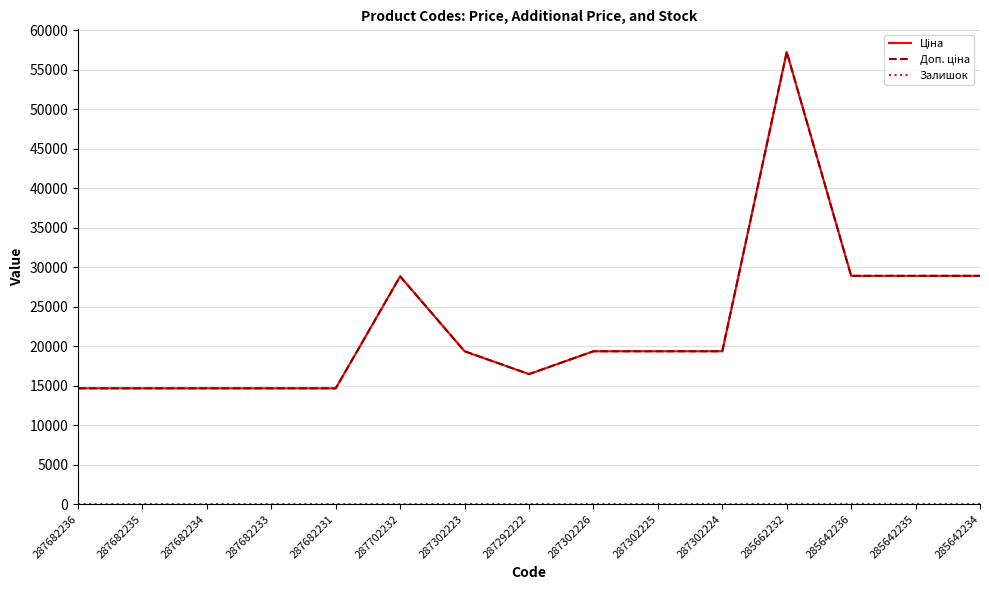

Which series has the widest spread of values?

Ціна